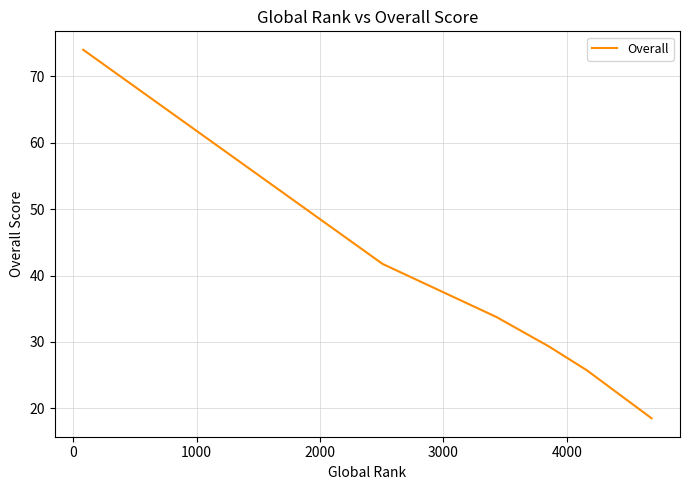

True or false: there are more than 1 points higher than both neighbors.

False